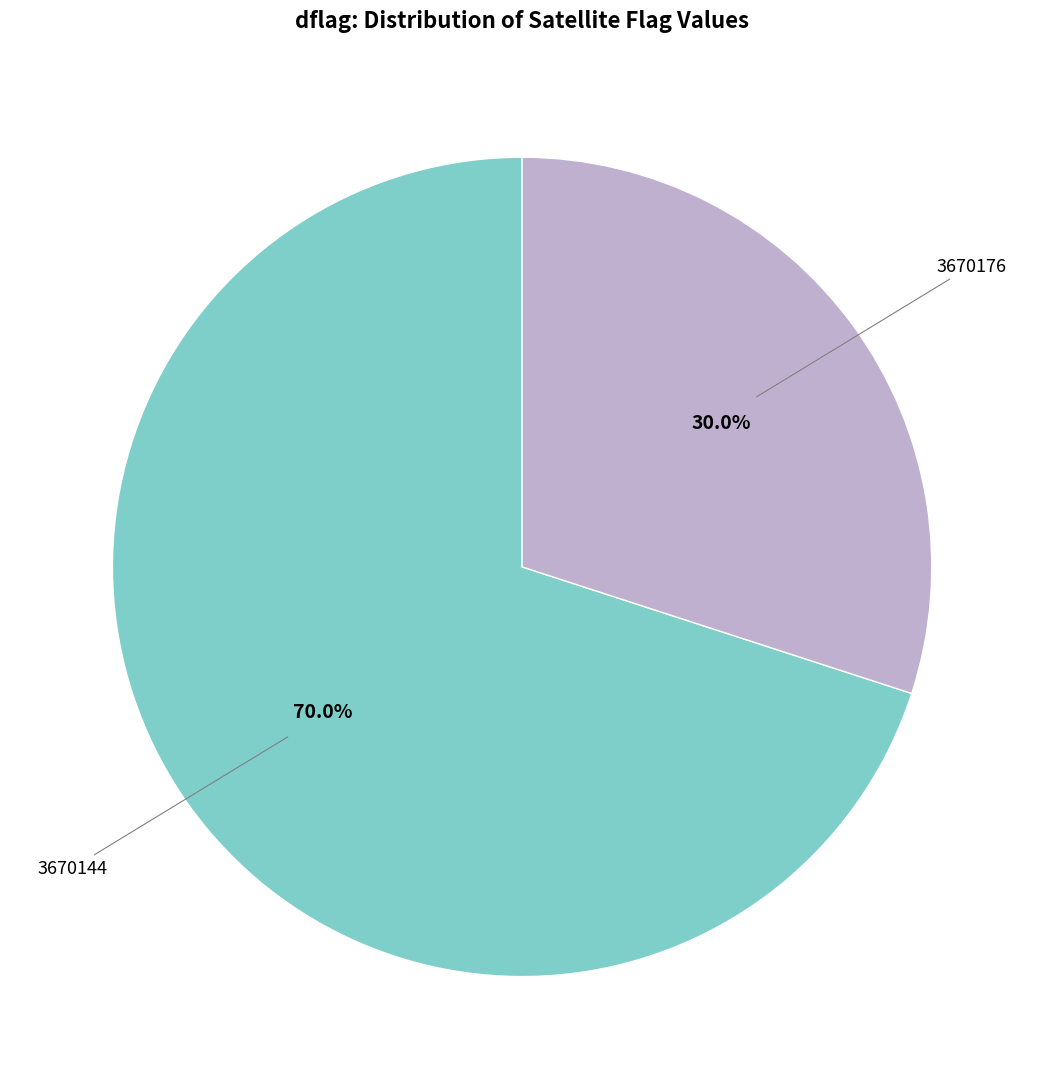

Is there any slice that represents more than half of the pie?

Yes